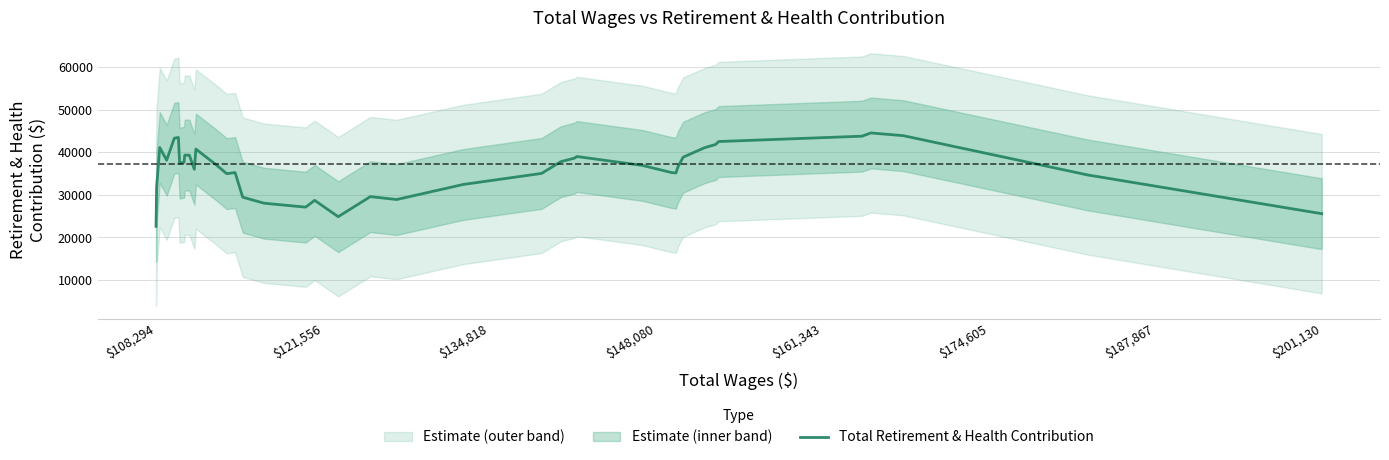

What is the lowest value of the Total Retirement & Health Contribution series?

22632.8